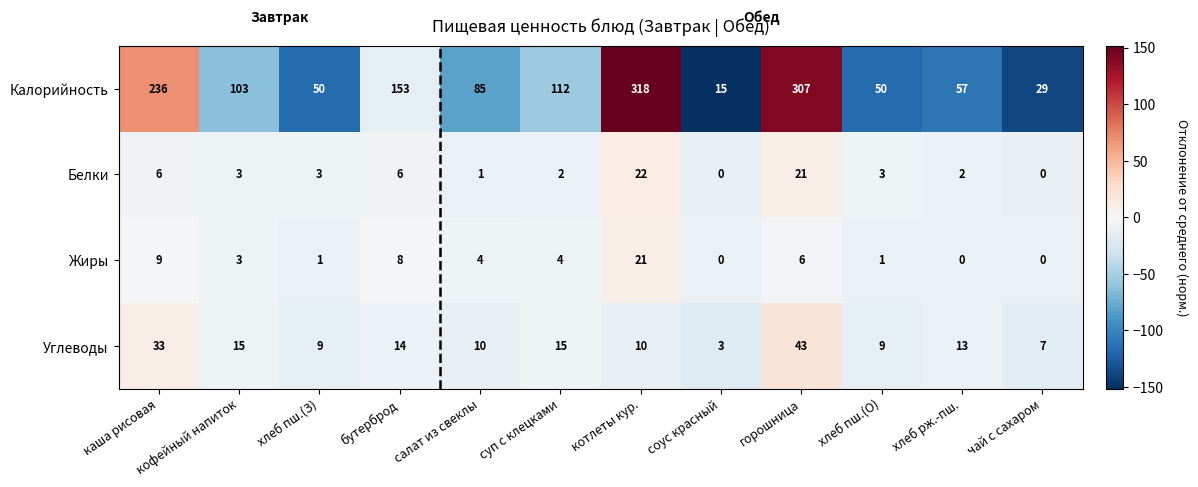

List the series in order of their peak value, lowest first.

Жиры, Белки, Углеводы, Калорийность